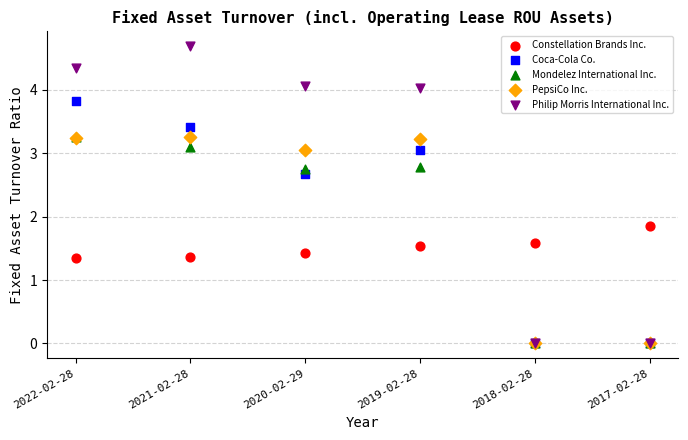

Which series contains the highest Y value?

Philip Morris International Inc.